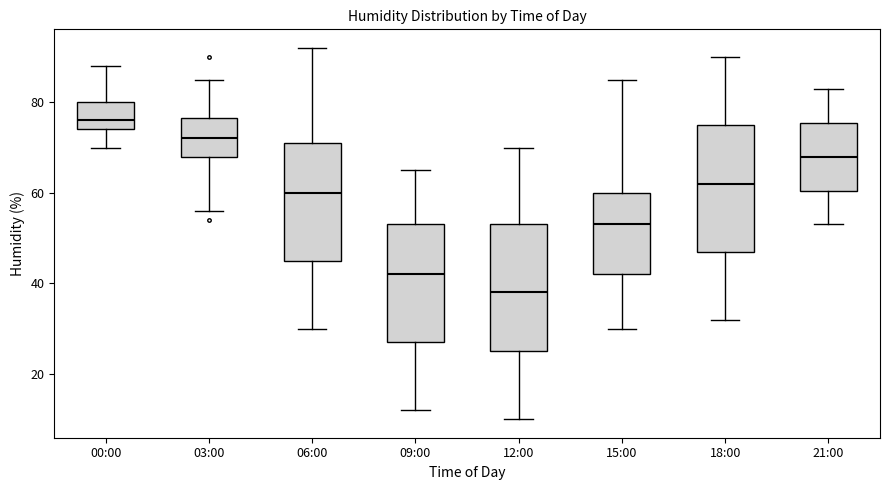

Where is the lower edge of the box for 15:00 on the y-axis? The values are not printed on the chart, so give them approximately, as read against the axis.

42